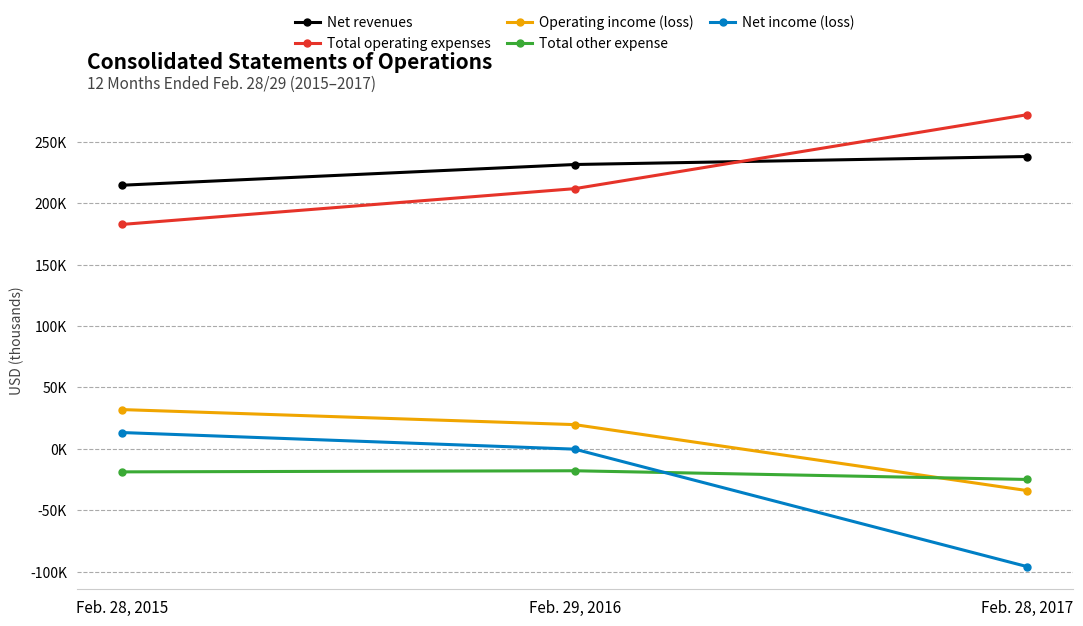

What is the average value of the Net income (loss) series?

-27690